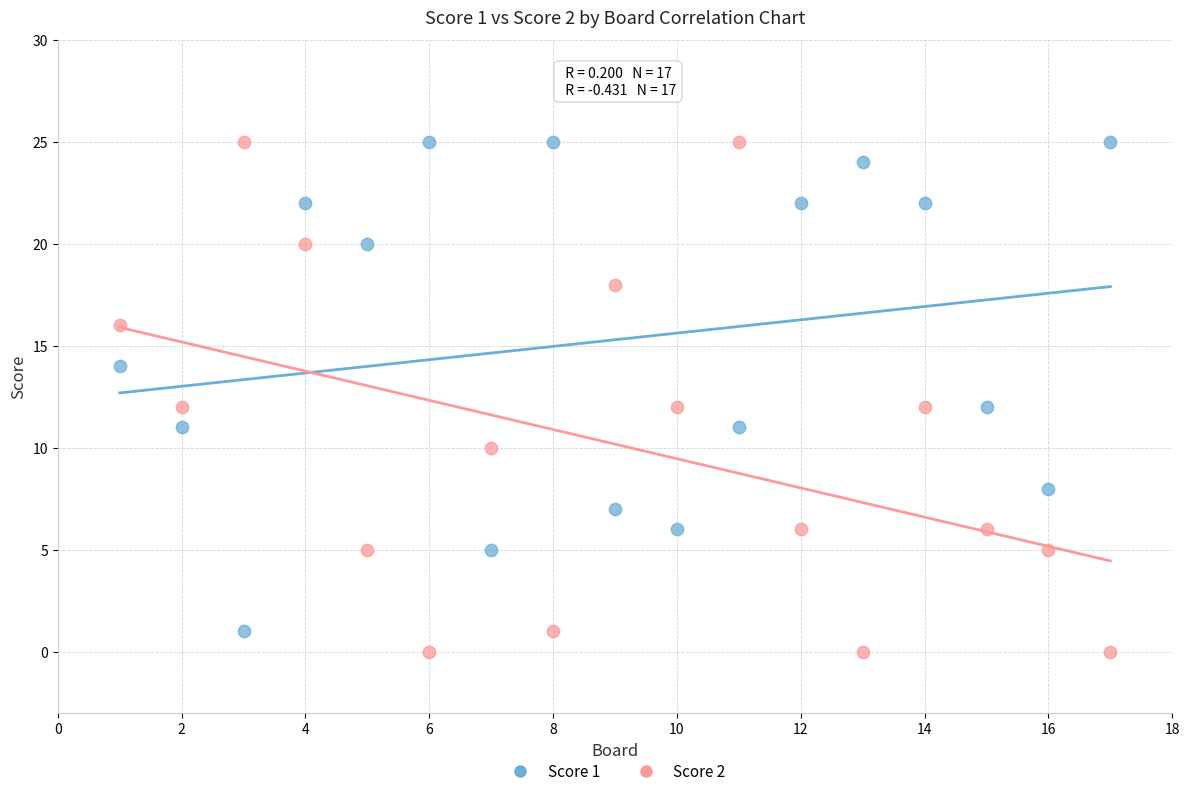

Which series has the widest spread of Y values?

Score 2